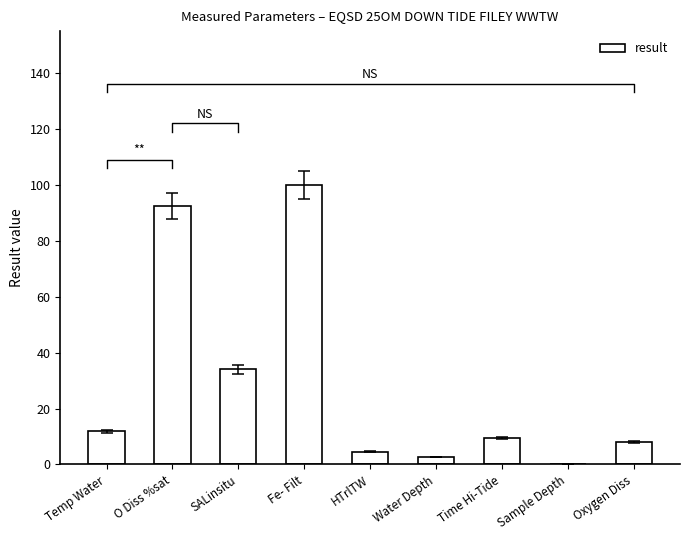

True or false: the data shows 1.8 at Water Depth.

False